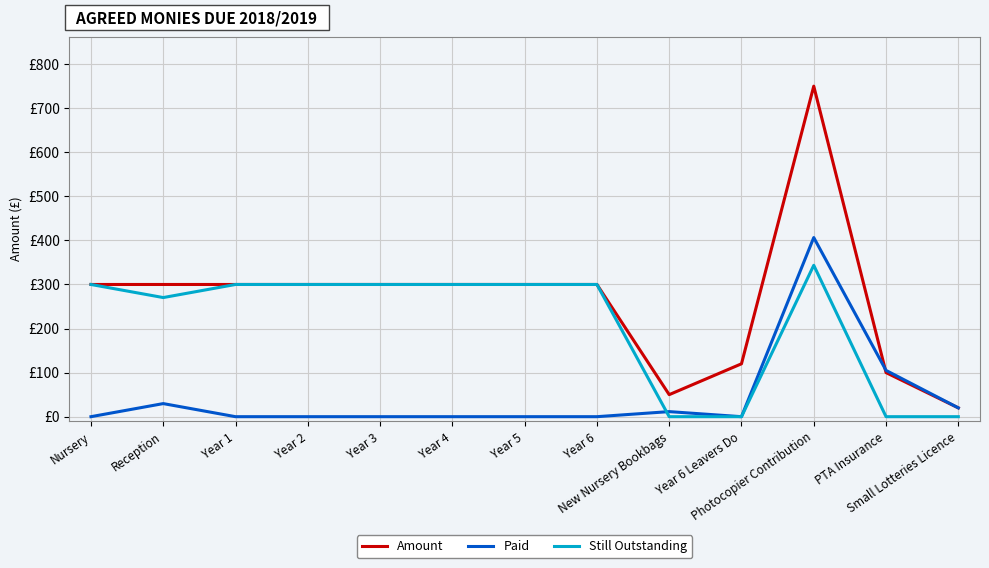

At which category does Paid reach its first local valley?

Year 6 Leavers Do